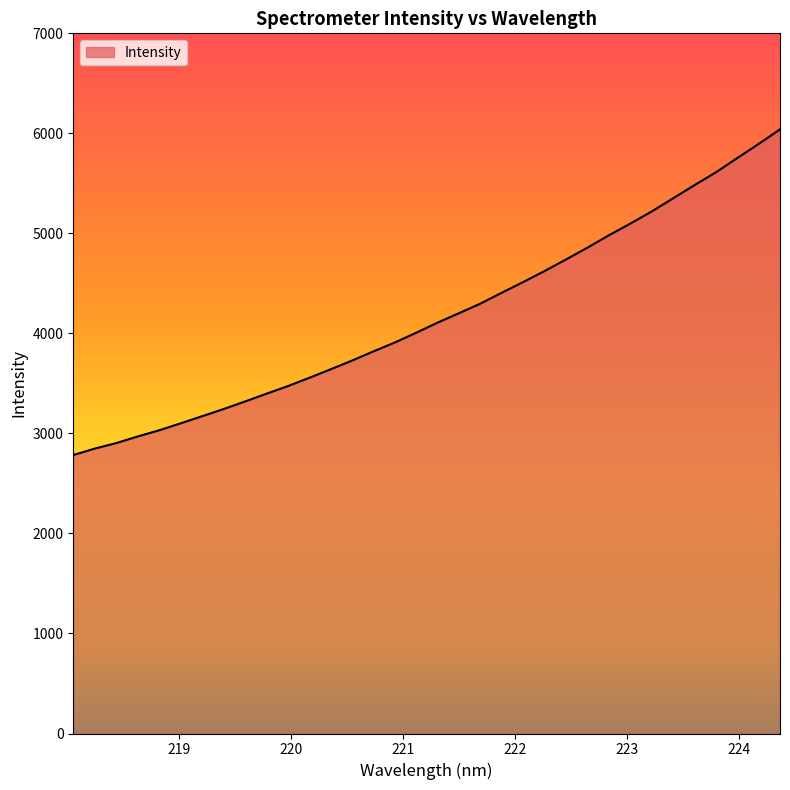

What is the minimum value shown in the chart?

2783.9